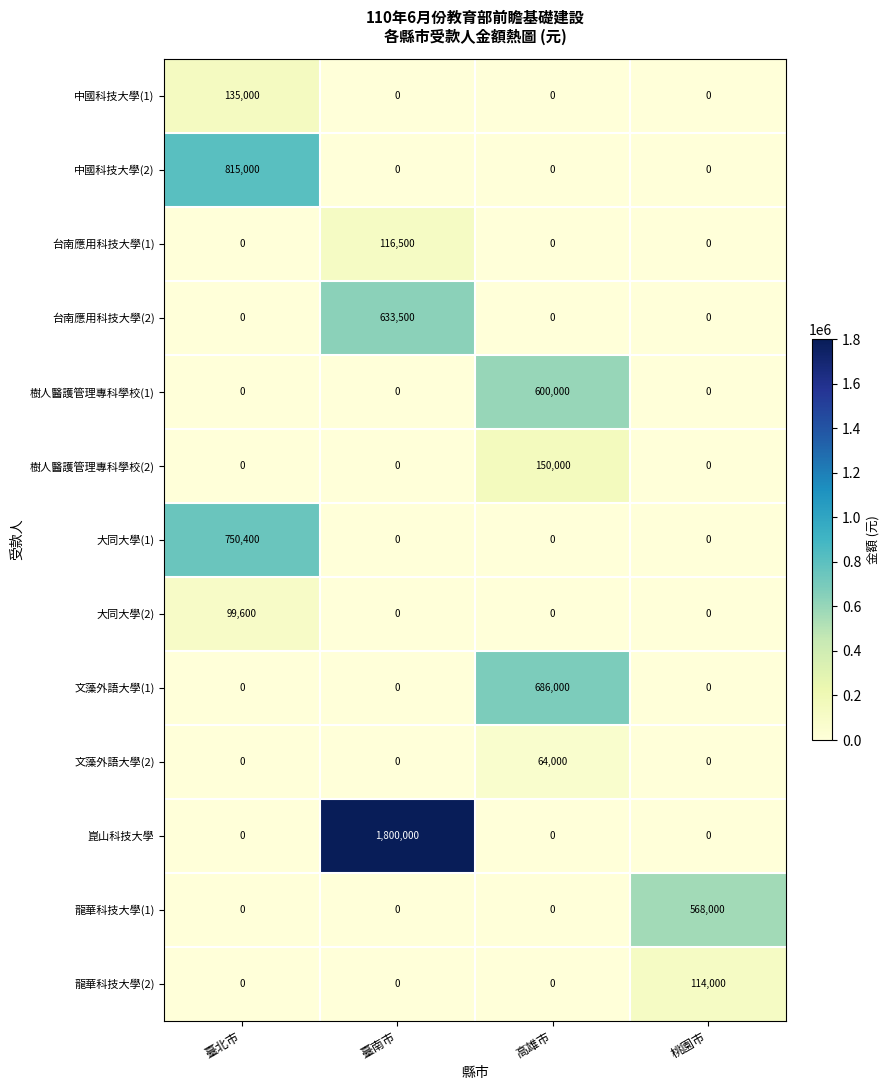

At which category does the chart reach its peak across all series?

臺南市